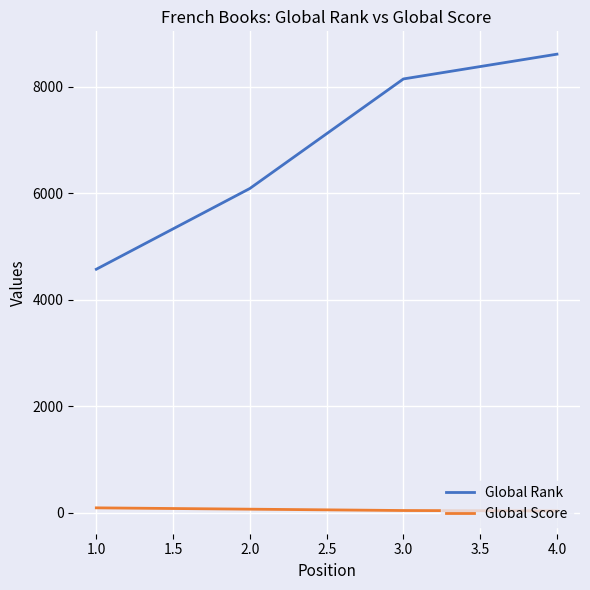

What is the average value of the Global Rank series?

6851